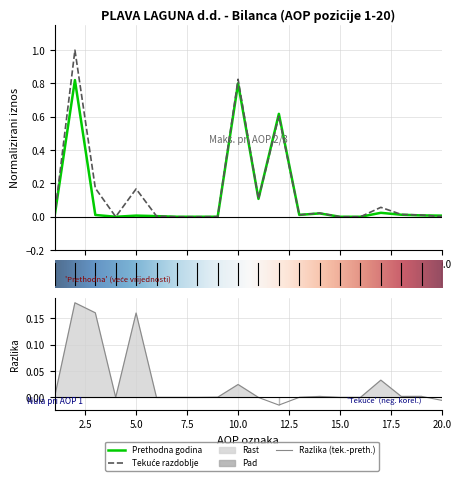

True or false: Zadnji dan prethodne poslovne godine and Na izvještajni datum tekućeg razdoblja cross at least once.

True